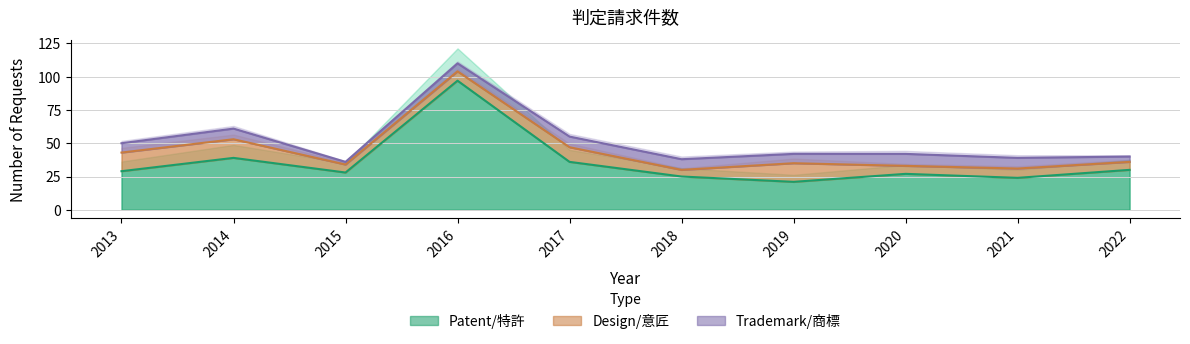

Reading left to right, list all the values displayed in this chart.

Patent/特許: 29	39	28	97	36	25	21	27	24	30
Design/意匠: 14	14	6	7	11	5	14	6	7	6
Trademark/商標: 7	8	2	6	8	8	7	9	8	4